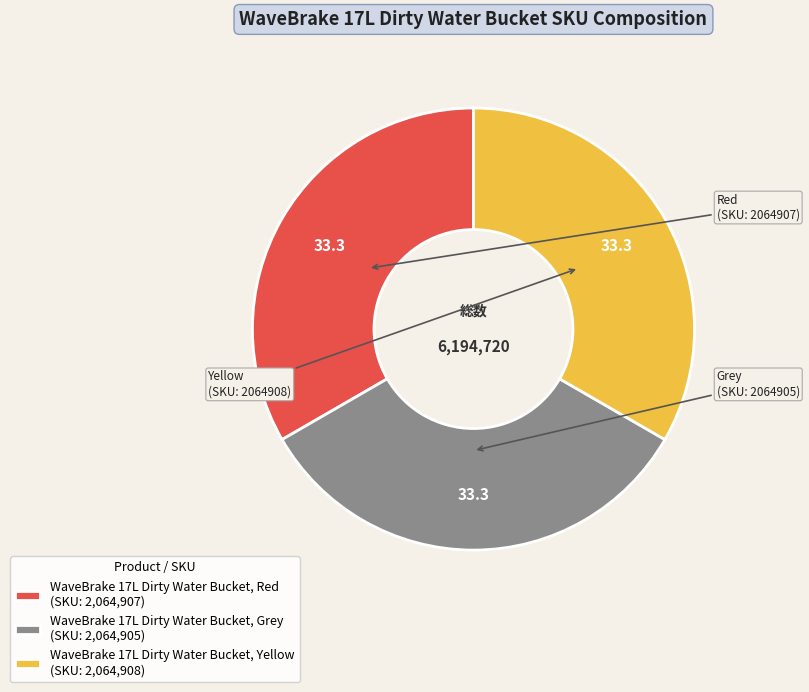

Do WaveBrake 17L Dirty Water Bucket, Yellow (SKU: 2,064,908) and WaveBrake 17L Dirty Water Bucket, Grey (SKU: 2,064,905) together represent more than half of the pie?

Yes